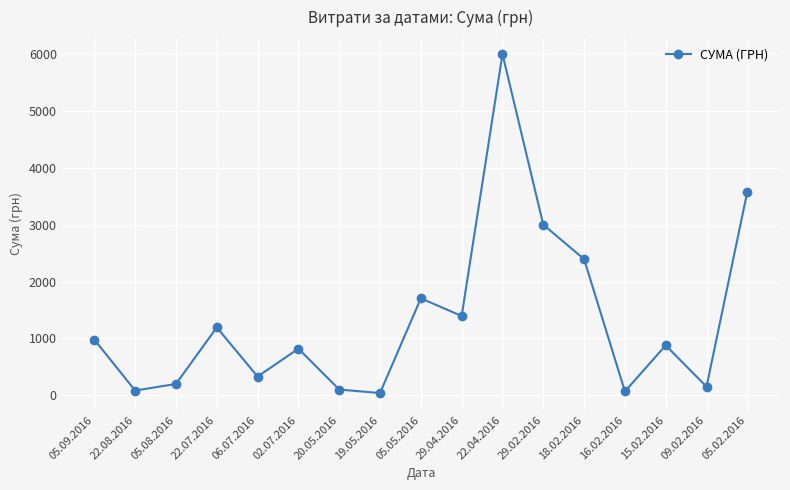

What is the average value?

1348.4